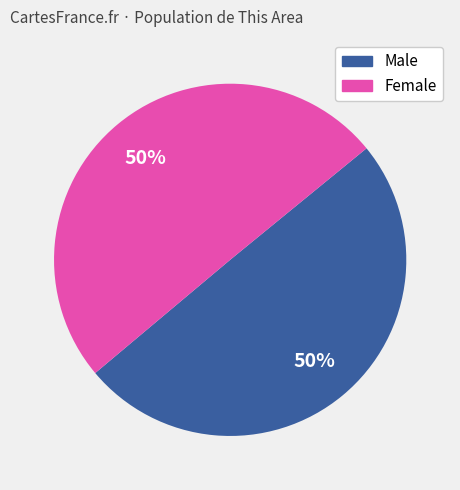

To the nearest percent, what portion does Male represent?

50%